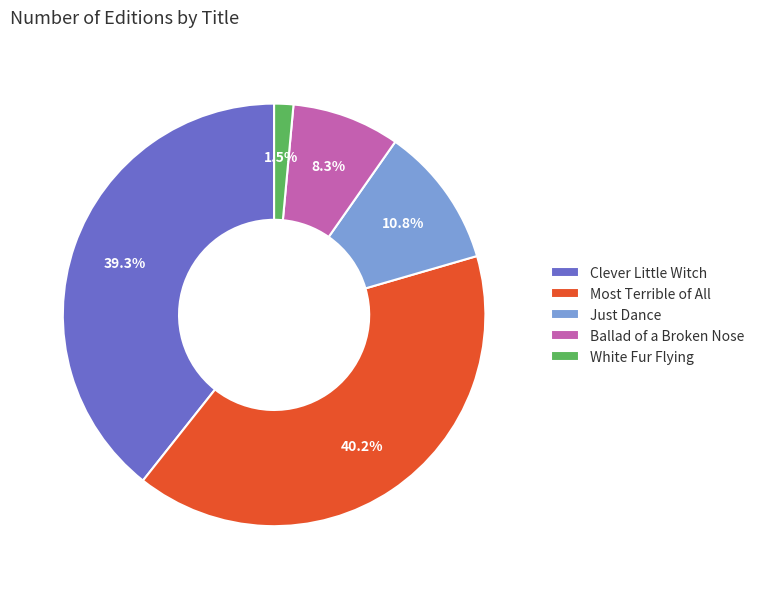

To the nearest percent, what is the average slice percentage?

20%